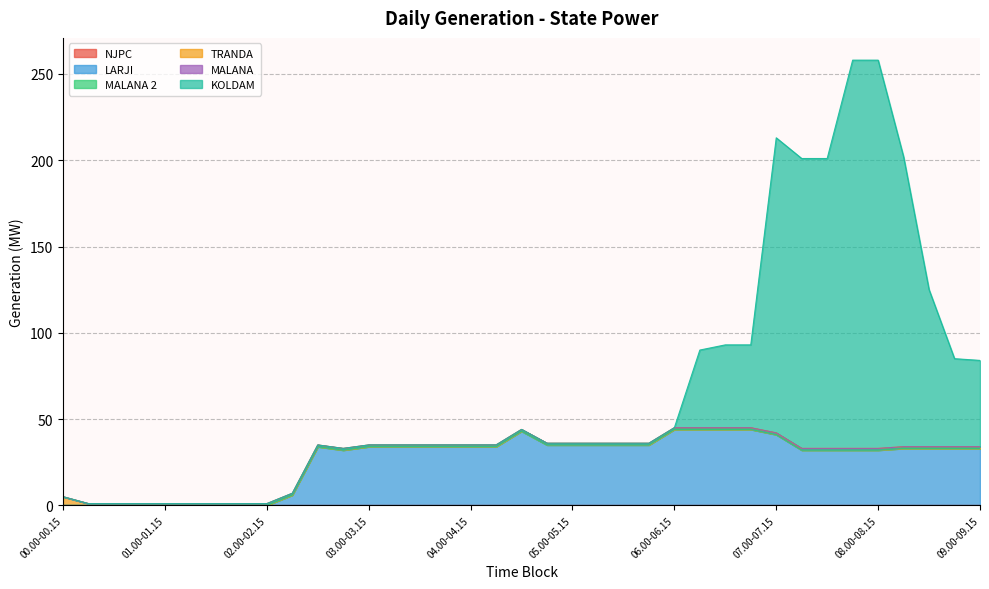

Which series changed the most between 07.15-07.30 and 09.00-09.15?

KOLDAM